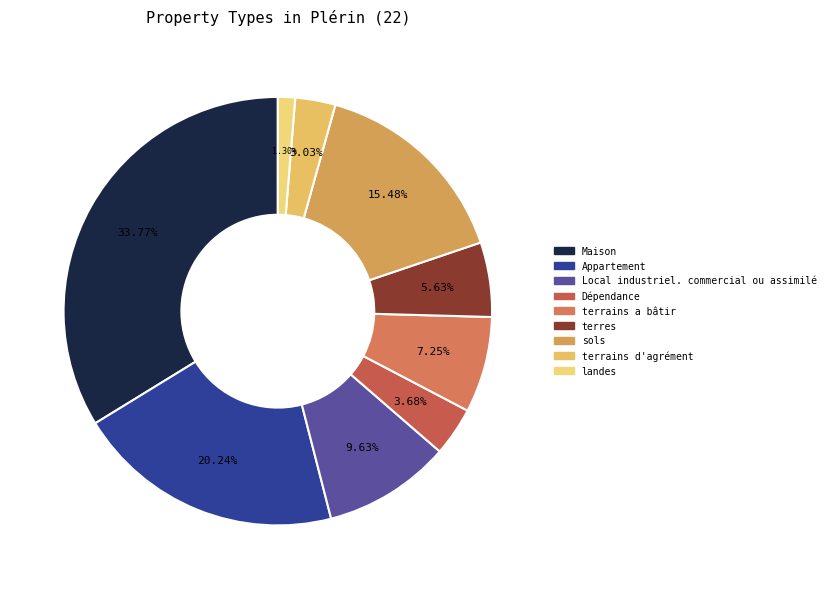

Which category has the smallest portion of the pie?

landes